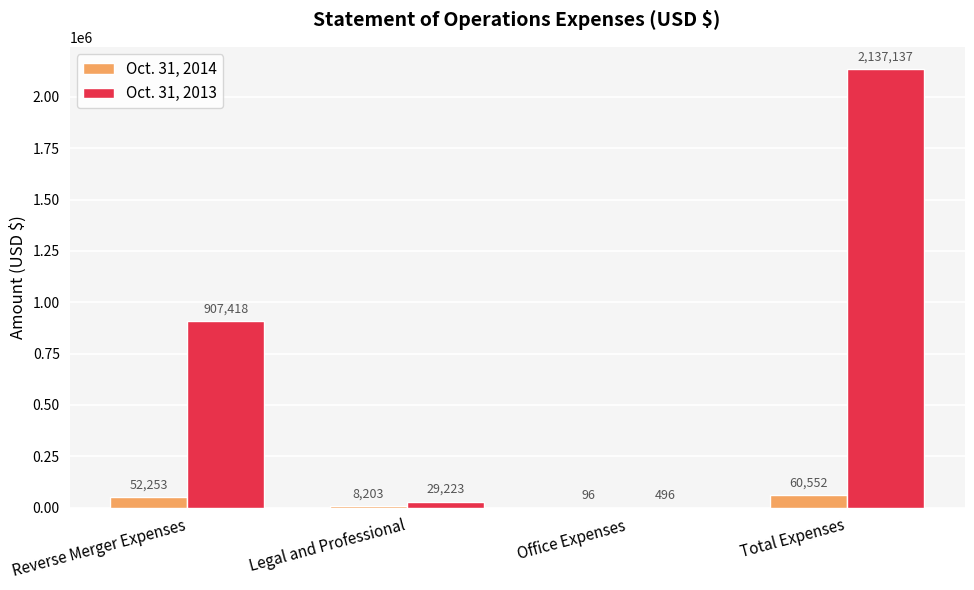

Which series has the widest spread of values?

Oct. 31, 2013